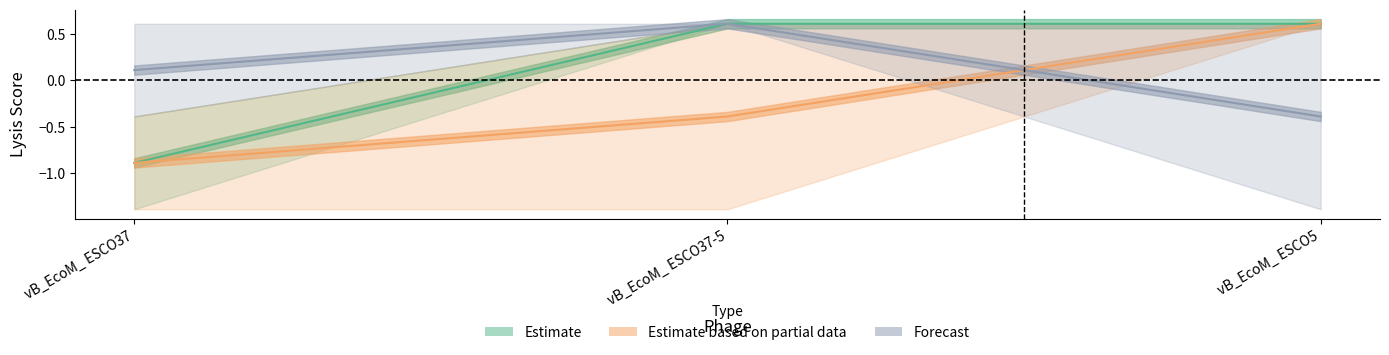

What is the label of the 2nd point from the left?

vB_EcoM_ ESCO37-5